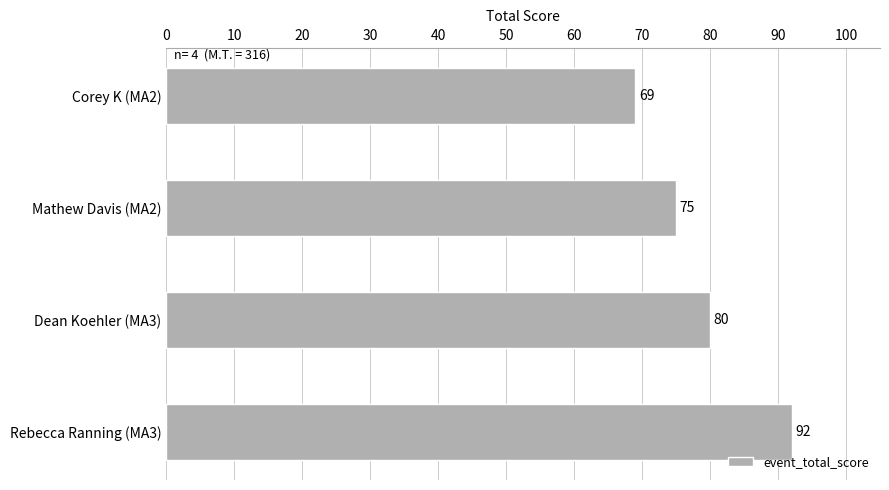

Reading bottom to top, extract all data points from this chart.

Rebecca Ranning (MA3)=92	Dean Koehler (MA3)=80	Mathew Davis (MA2)=75	Corey K (MA2)=69